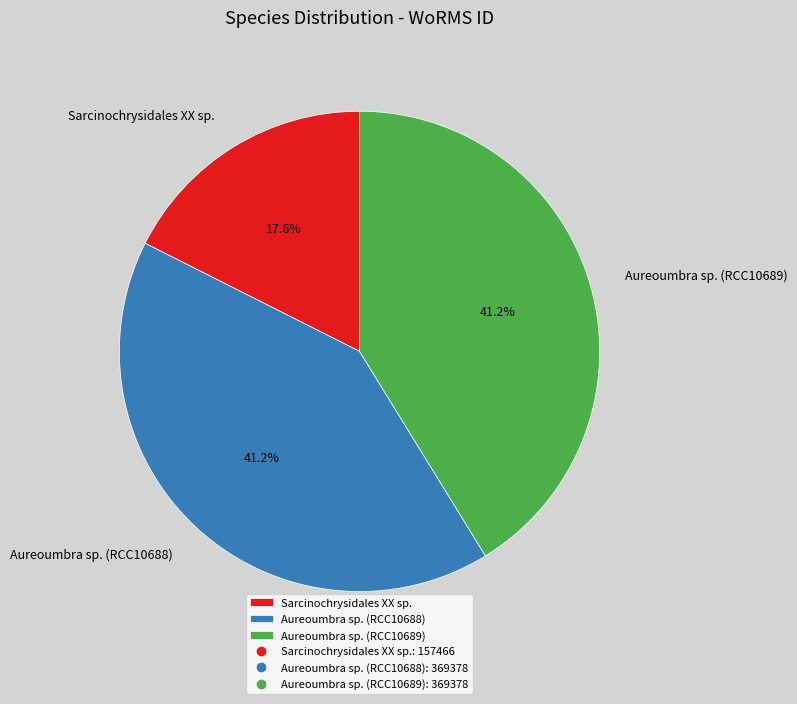

To the nearest percent, what is the difference between the largest and smallest slice percentages?

24%